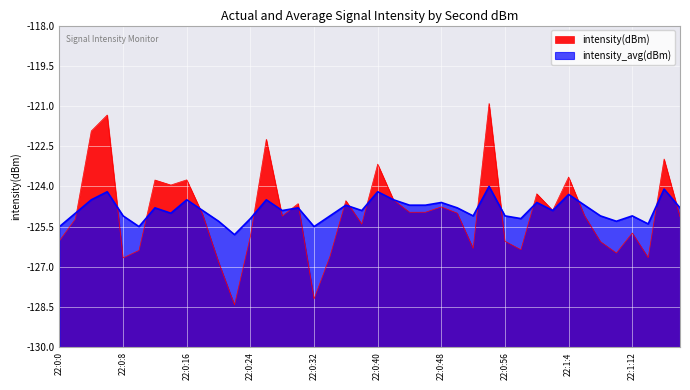

In intensity(dBm), how many points are lower than both neighbors (excluding endpoints)?

12